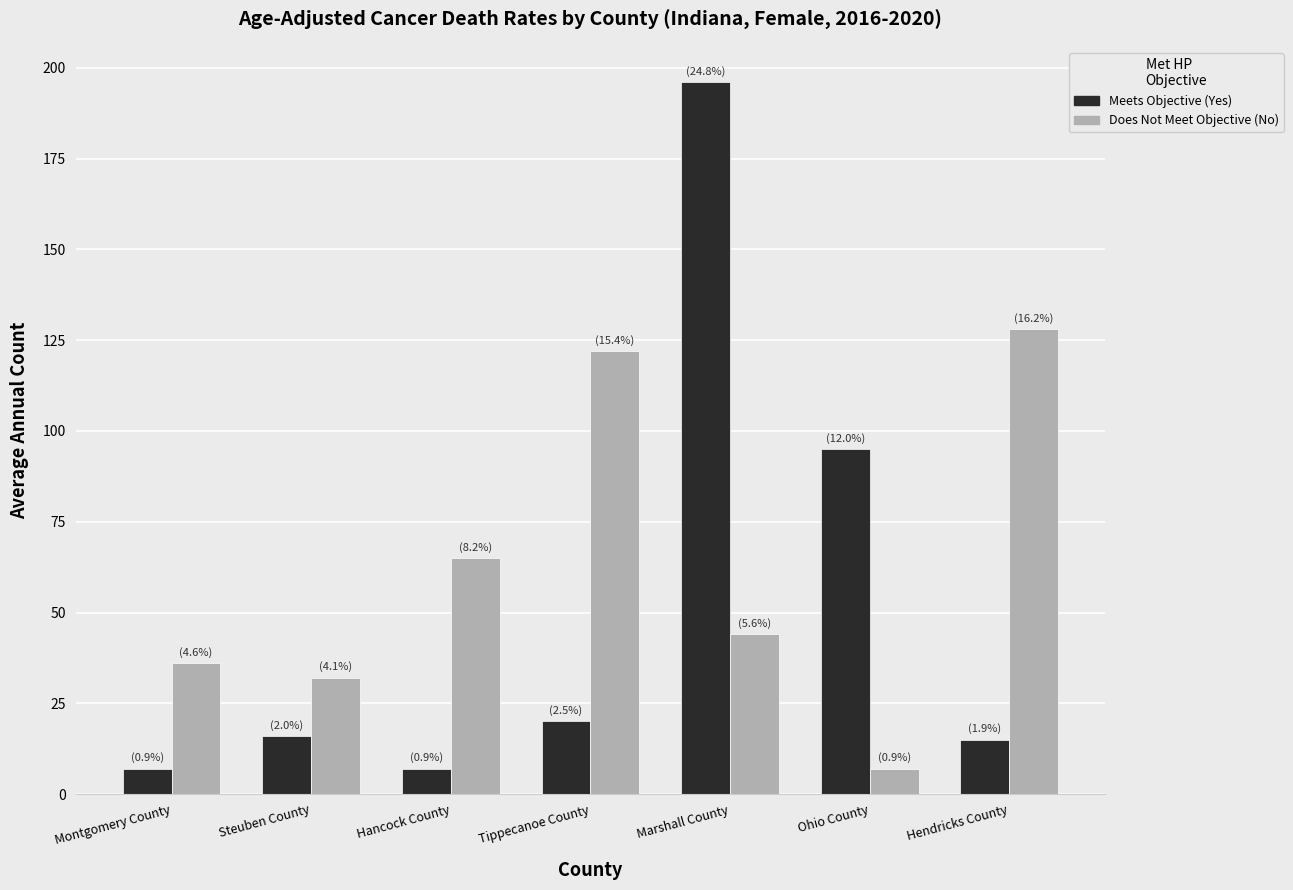

Where does the Does Not Meet Objective (No) series first go above 44?

Hancock County